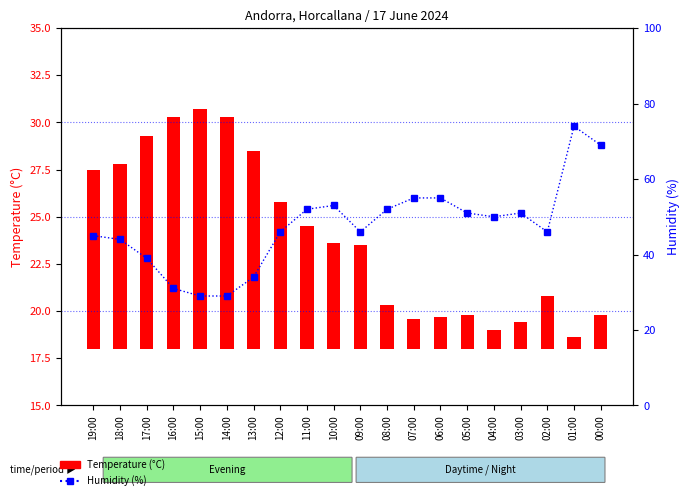

At which label does Temperature (°C) reach its peak?

15:00